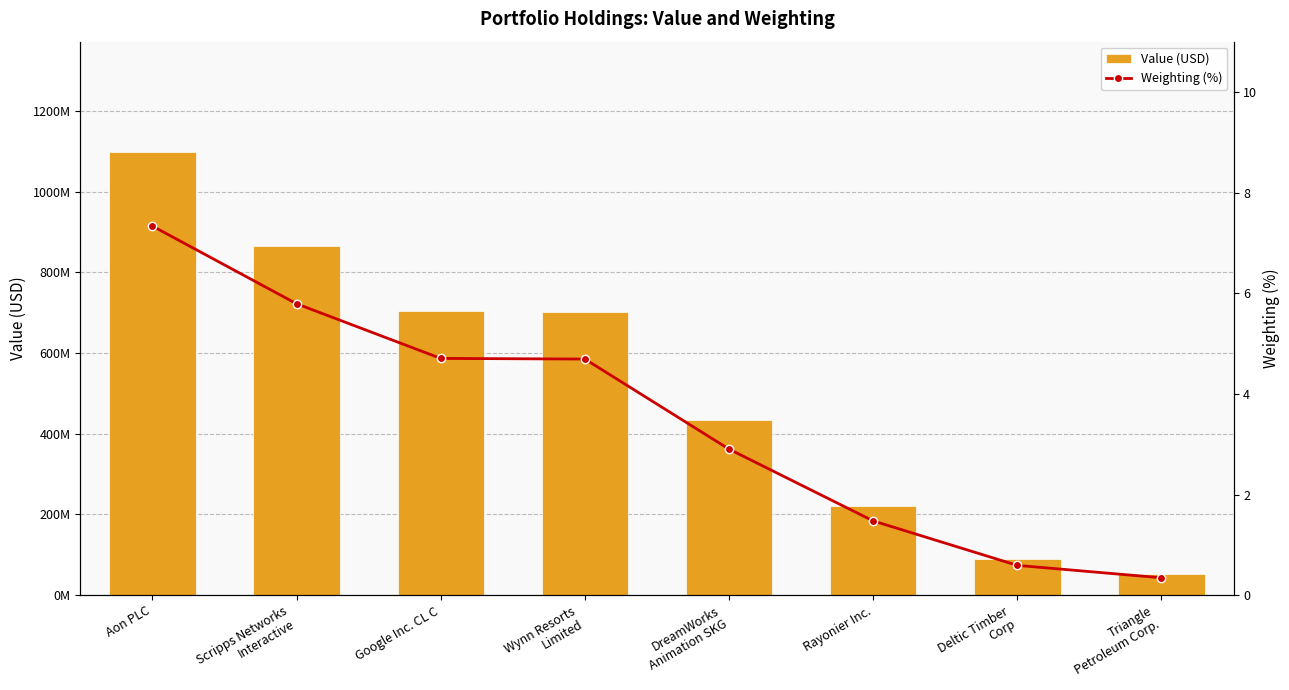

What is the label of the 3rd bar from the right?

Rayonier Inc.